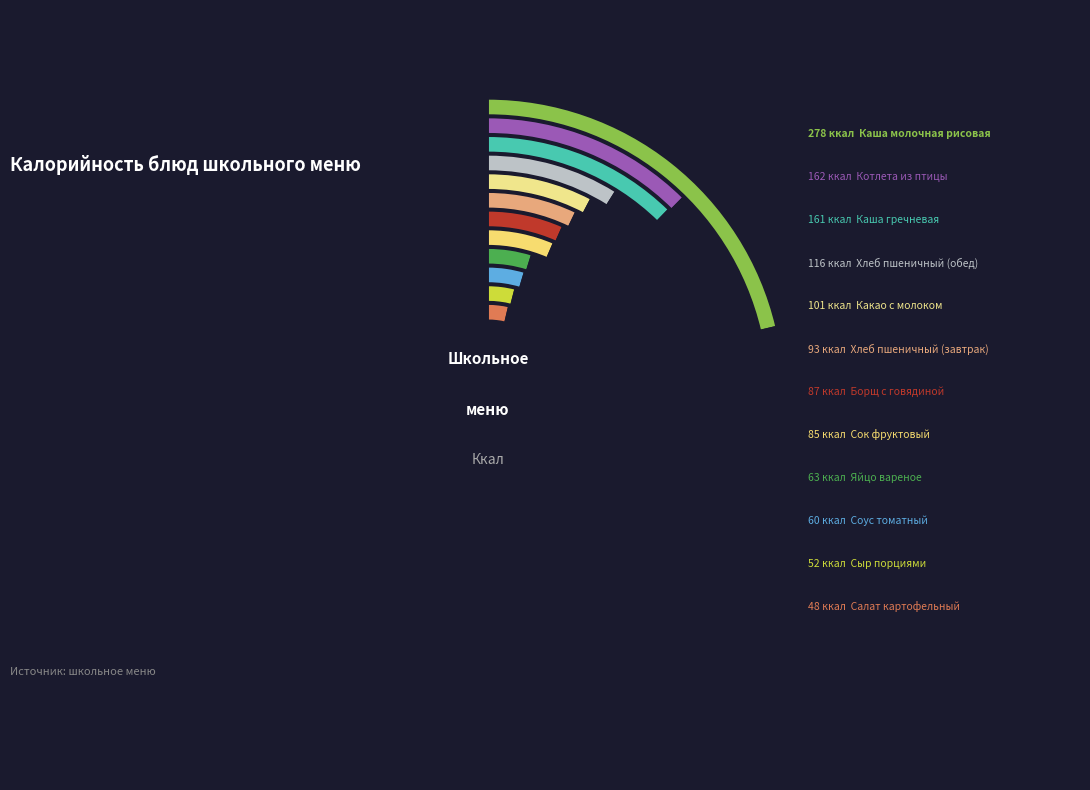

To the nearest percent, what is the combined percentage of Каша гречневая and Котлета из птицы?

25%